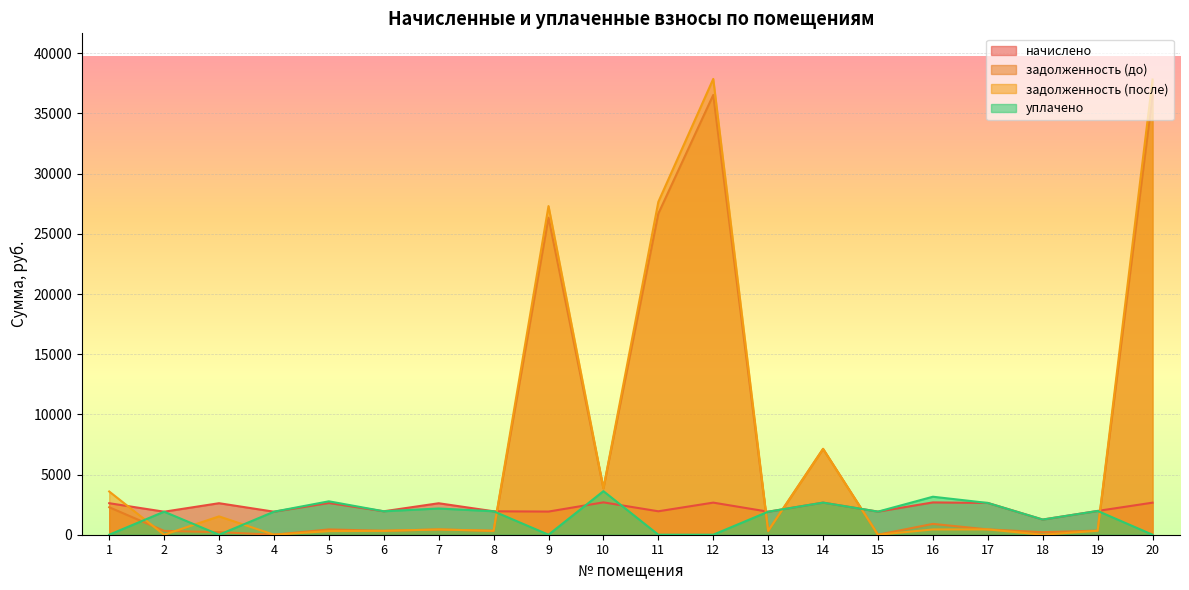

Reading left to right, extract all data points from this chart.

начислено: 1=2618.5	2=1913.0	3=2618.5	4=1913.0	5=2636.0	6=1948.1	7=2615.0	8=1948.1	9=1923.5	10=2688.7	11=1948.1	12=2667.6	13=1913.0	14=2667.6	15=1920.0	16=2685.2	17=2639.5	18=1260.1	19=1976.2	20=2664.1
задолженность (до): 1=2281.8	2=318.8	3=214.5	4=0.0	5=439.1	6=324.7	7=435.8	8=324.7	9=26345.8	10=3857.4	11=26682.8	12=36538.0	13=318.8	14=7132.7	15=0.0	16=899.9	17=439.9	18=210.0	19=338.7	20=36490.3
задолженность (после): 1=3591.0	2=0.0	3=1523.8	4=0.0	5=299.4	6=324.7	7=435.8	8=324.7	9=27307.6	10=3857.4	11=27656.8	12=37871.8	13=318.8	14=7132.1	15=0.0	16=437.5	17=439.9	18=0.0	19=328.8	20=37822.4
уплачено: 1=0.0	2=1914.0	3=0.0	4=1913.0	5=2776.1	6=1948.1	7=2179.2	8=1948.1	9=0.0	10=3619.6	11=0.0	12=0.0	13=1913.0	14=2668.2	15=1920.0	16=3157.0	17=2639.5	18=1260.5	19=1976.5	20=0.0